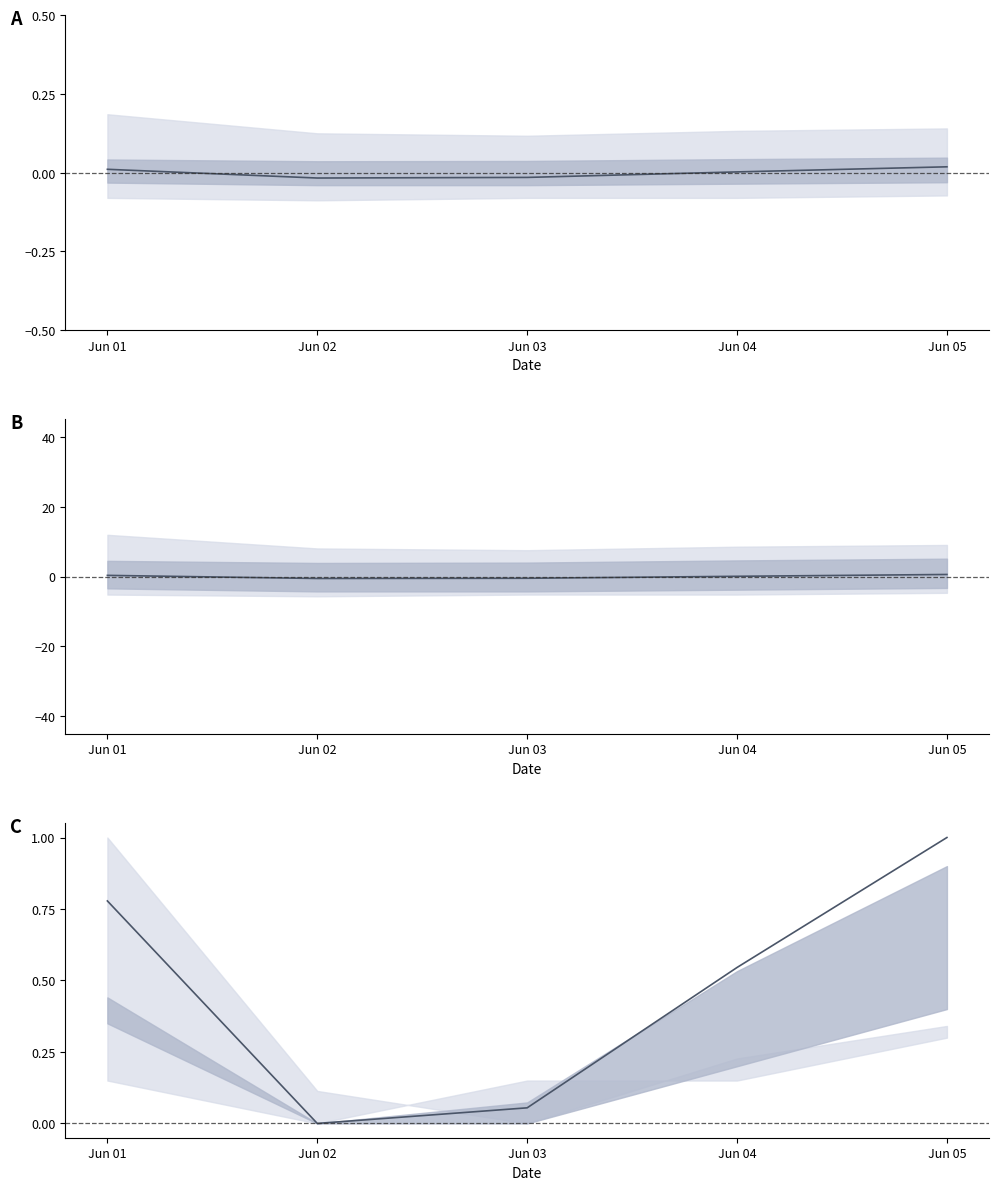

What is the sum of the values at Jun 05 and Jun 01?

1.8